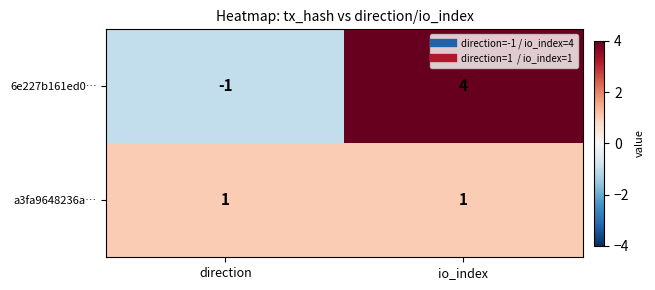

Is it true that a3fa9648236a… equals 1 at io_index?

True